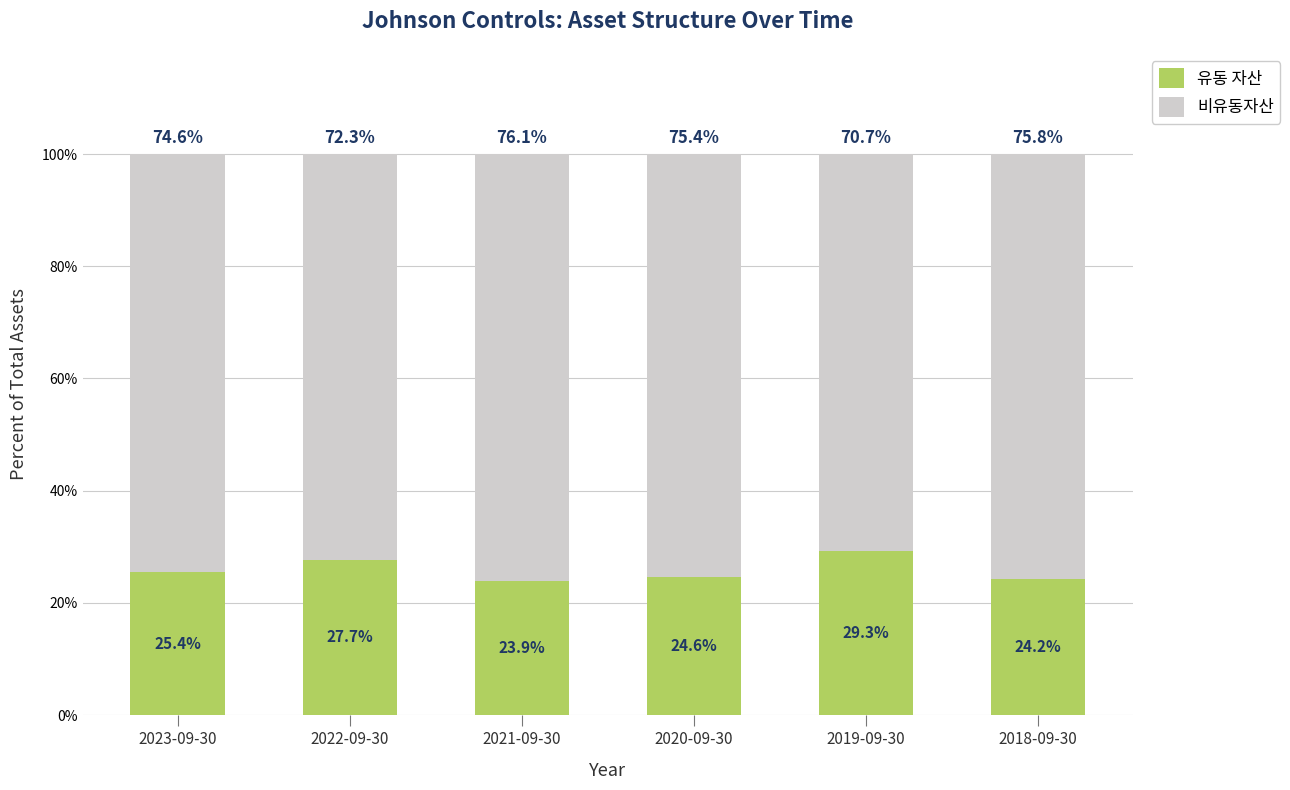

Which category has the lowest value in the 유동 자산 series?

2021-09-30